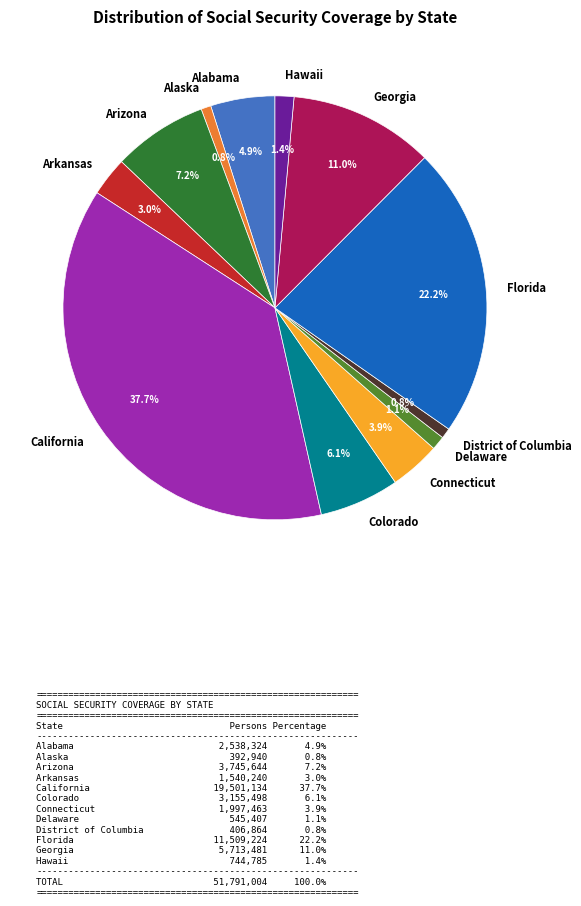

Which slice is the largest?

California